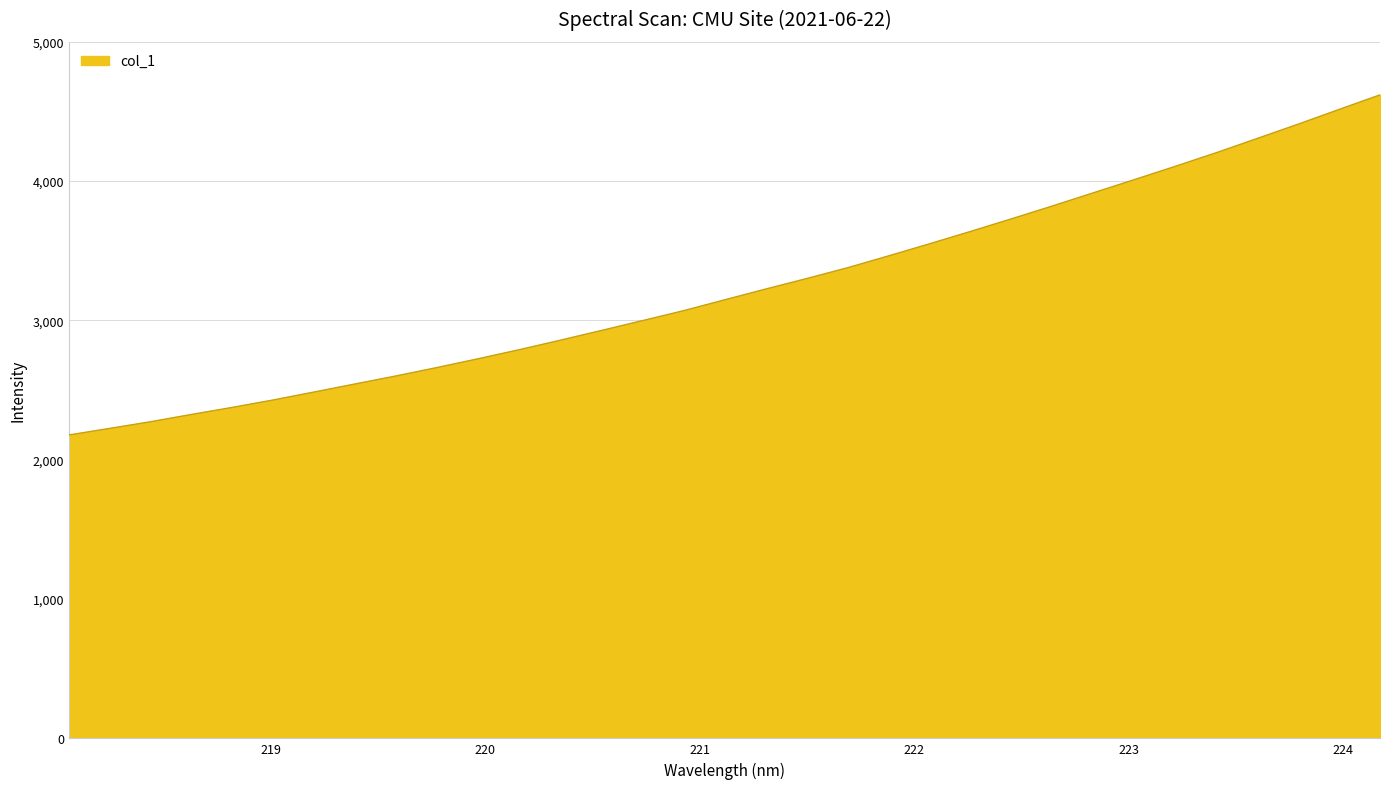

What is the smallest value displayed?

2178.0